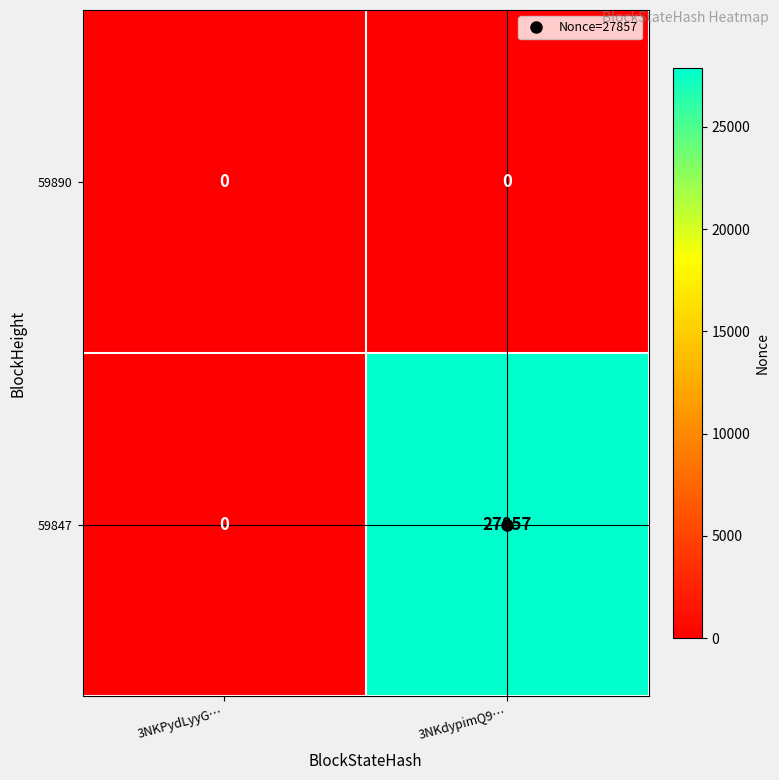

At which category is the sum across all series the highest?

3NKdypimQ9…